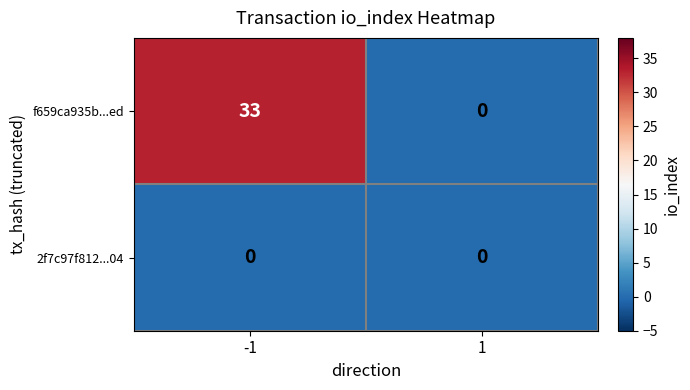

What is the difference between the f659ca935b...ed values at -1 and 1?

33